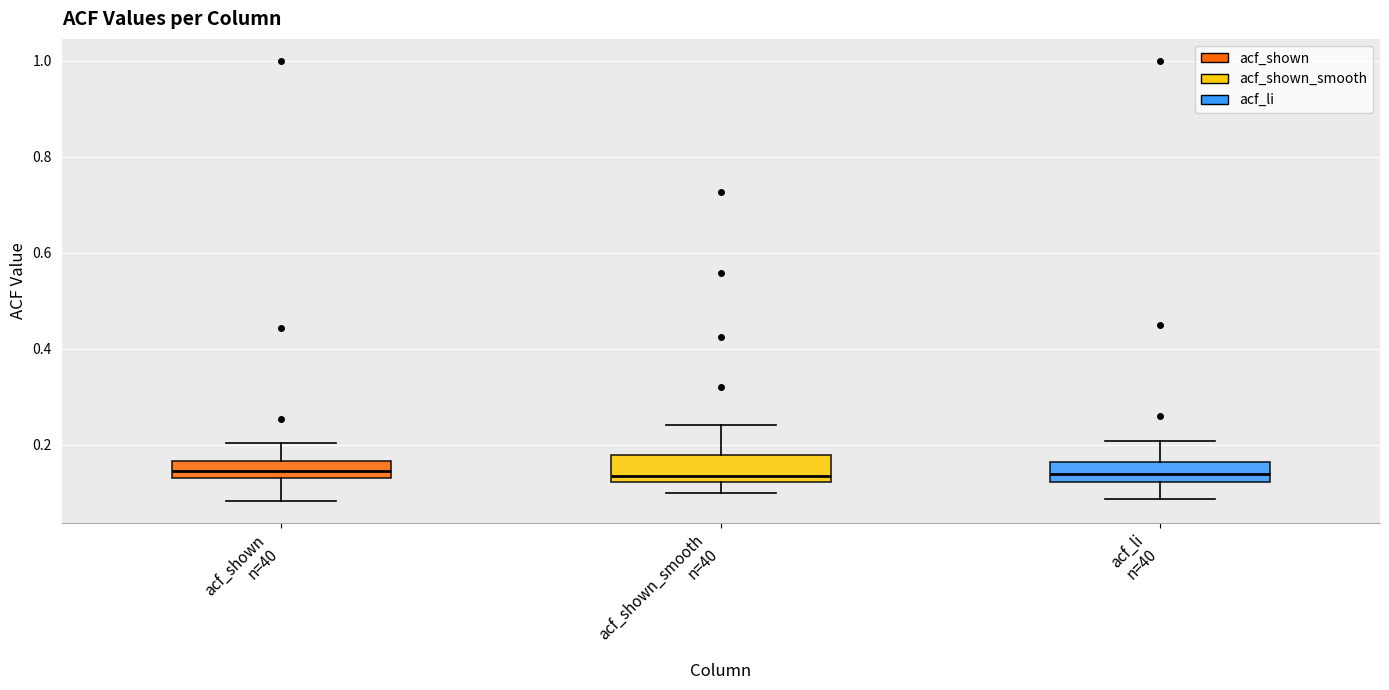

Reading left to right, read every box against the y-axis: the position of its median line, the range the box covers, and the ends of its whiskers. The values are not printed on the chart, so give them approximately, as read against the axis.

acf_shown n=40: median 0.14 (inside the box), box 0.14 to 0.16, whiskers 0.08 to 0.20
acf_shown_smooth n=40: median 0.14, box 0.12 to 0.18, whiskers 0.10 to 0.24
acf_li n=40: median 0.14, box 0.12 to 0.16, whiskers 0.08 to 0.20